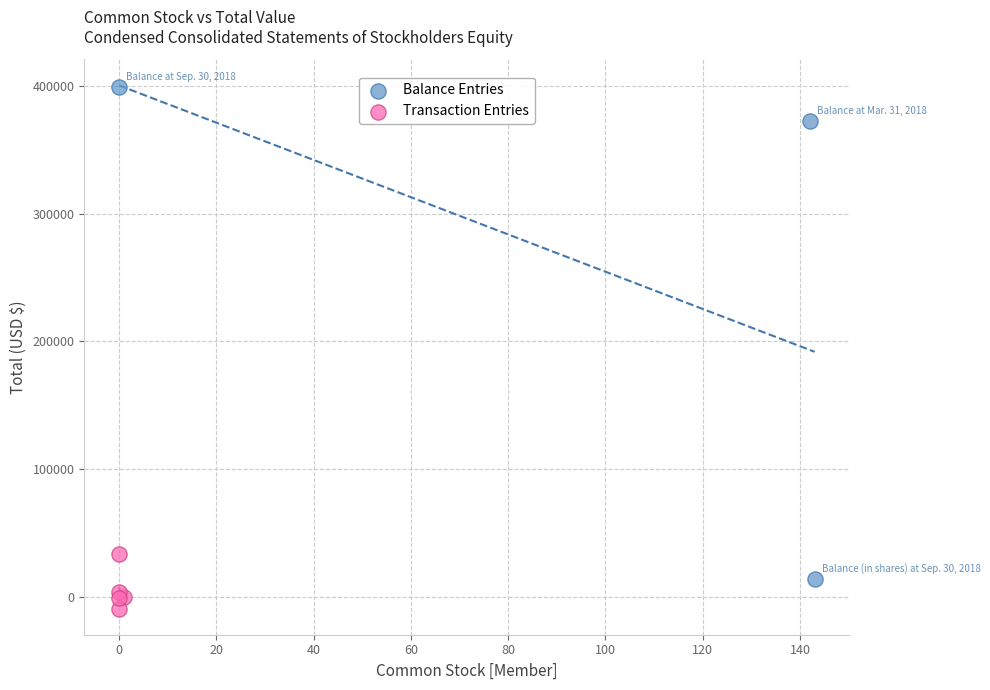

Which series reaches the minimum Y coordinate?

Transaction Entries